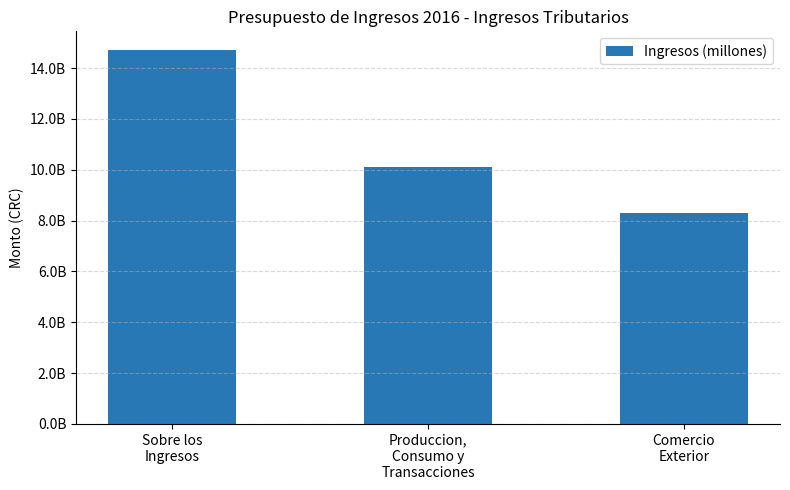

Where does the data first go above 10091466058?

Sobre los
Ingresos